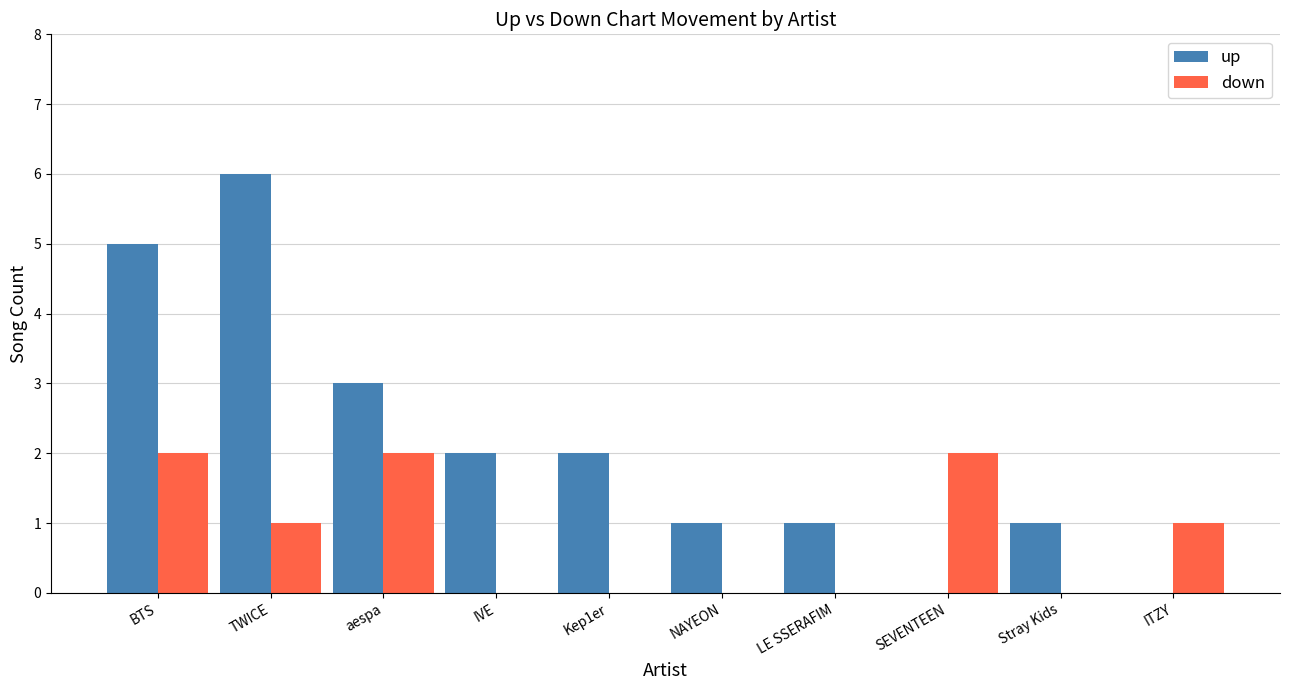

Reading left to right, list all the values displayed in this chart.

up: BTS=5	TWICE=6	aespa=3	IVE=2	Kep1er=2	NAYEON=1	LE SSERAFIM=1	SEVENTEEN=0	Stray Kids=1	ITZY=0
down: BTS=2	TWICE=1	aespa=2	IVE=0	Kep1er=0	NAYEON=0	LE SSERAFIM=0	SEVENTEEN=2	Stray Kids=0	ITZY=1